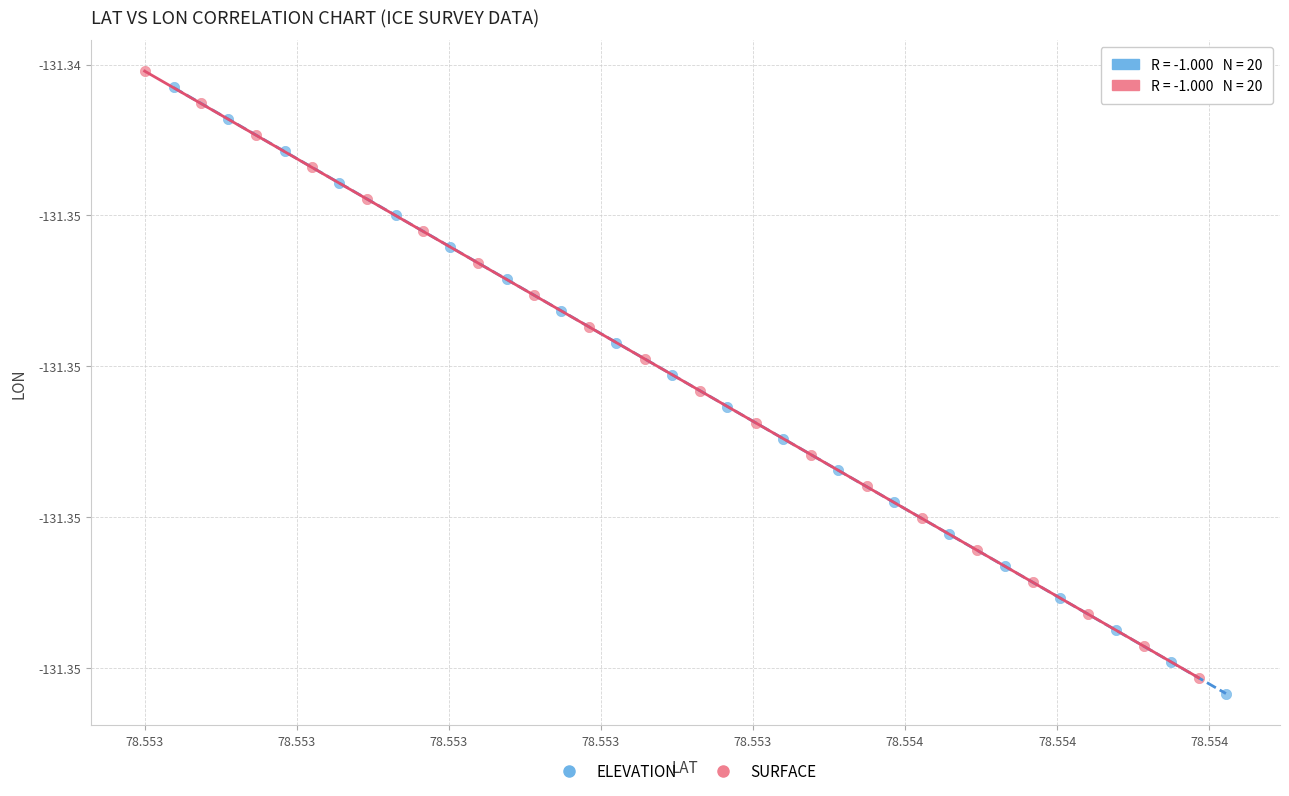

What are all the series names shown in the legend?

ELEVATION, SURFACE